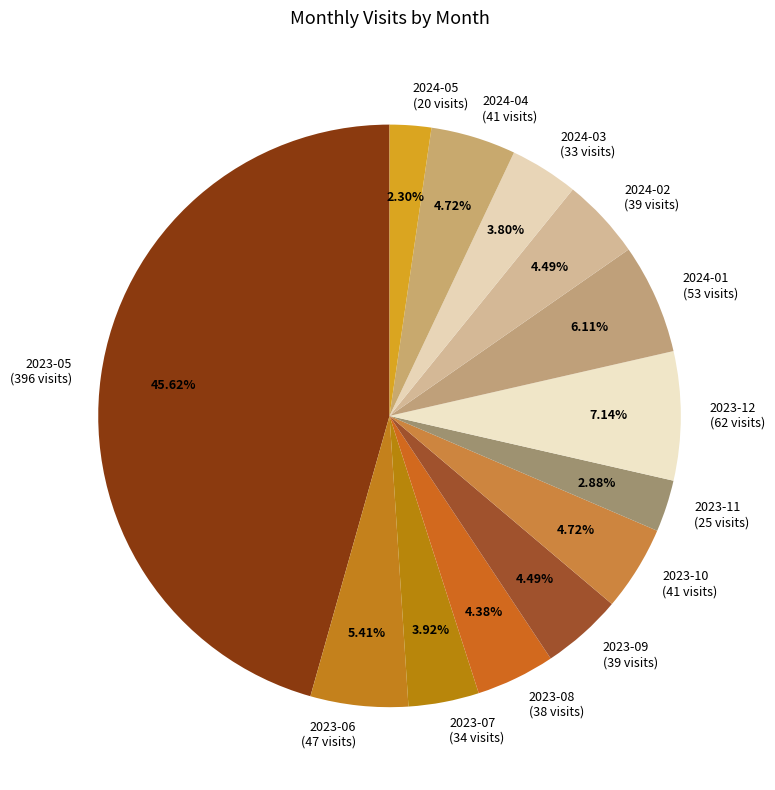

Do 2024-02 and 2023-10 together represent more than half of the pie?

No